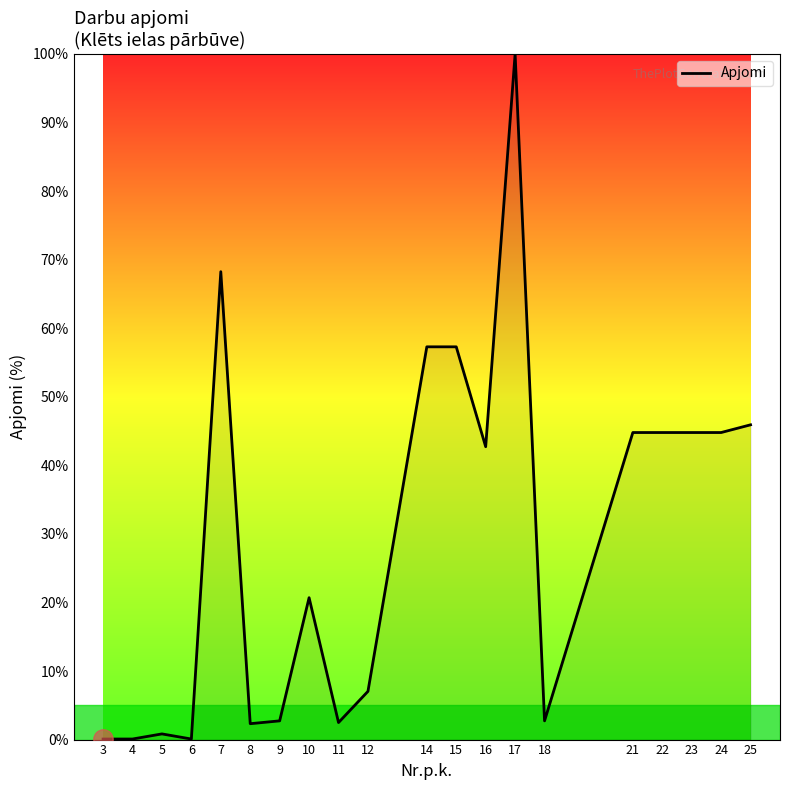

What is the change in value from 3 to 7?

+68.2